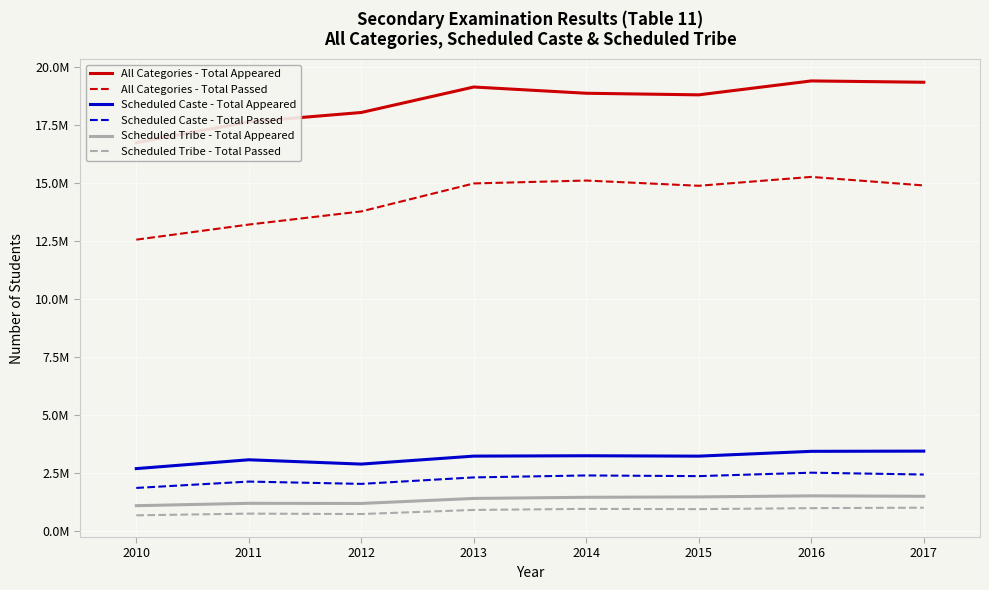

What is the minimum value for Scheduled Tribe - Total Appeared?

1089856